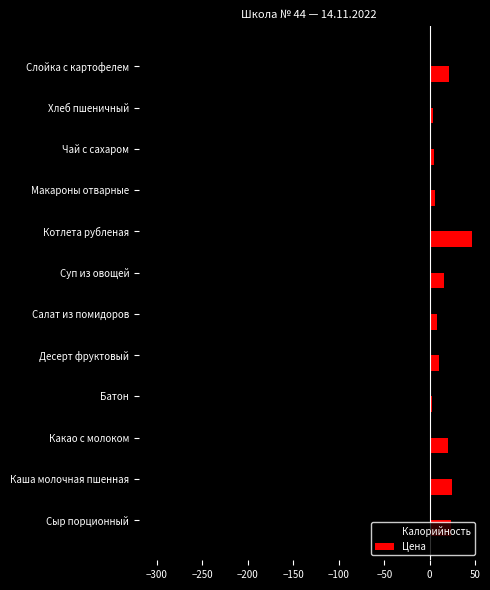

True or false: Цена has a value of 47.0 at Котлета рубленая.

True